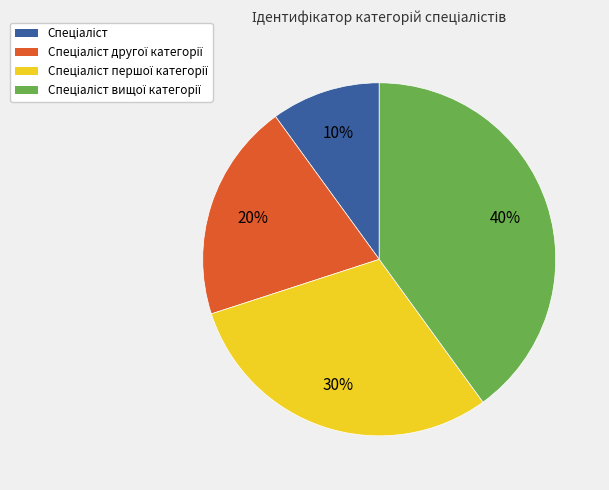

To the nearest percent, what is the average slice percentage?

25%